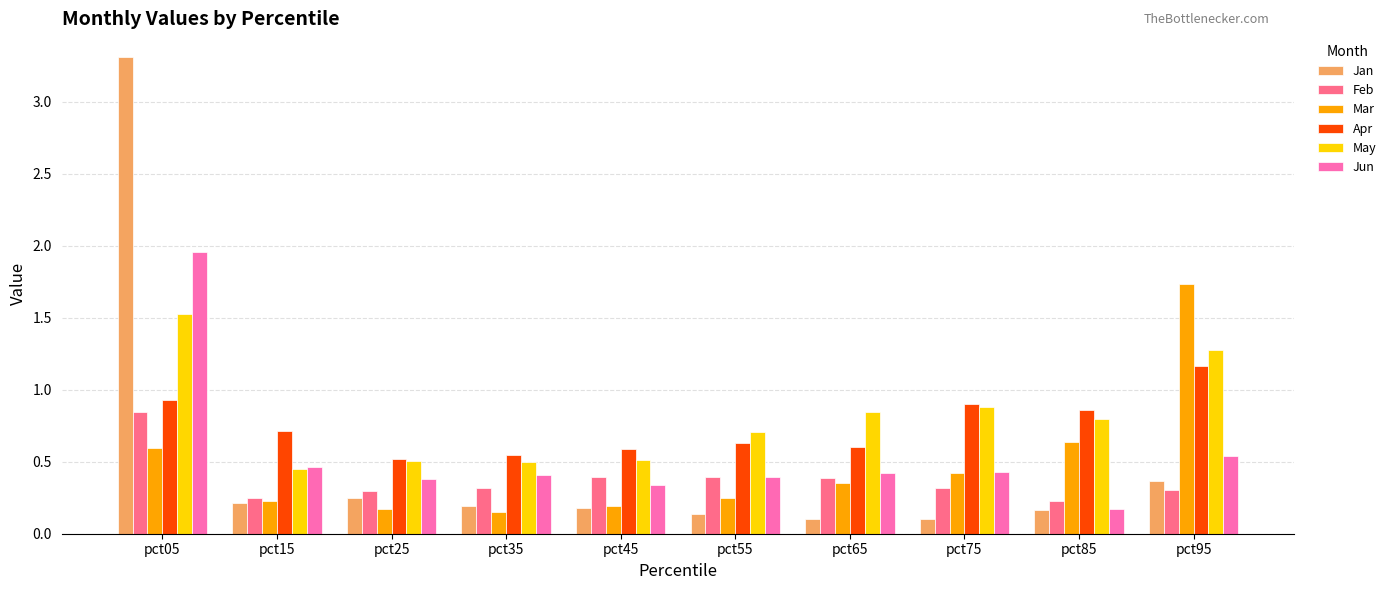

Which series changed the most between pct05 and pct15?

Jan